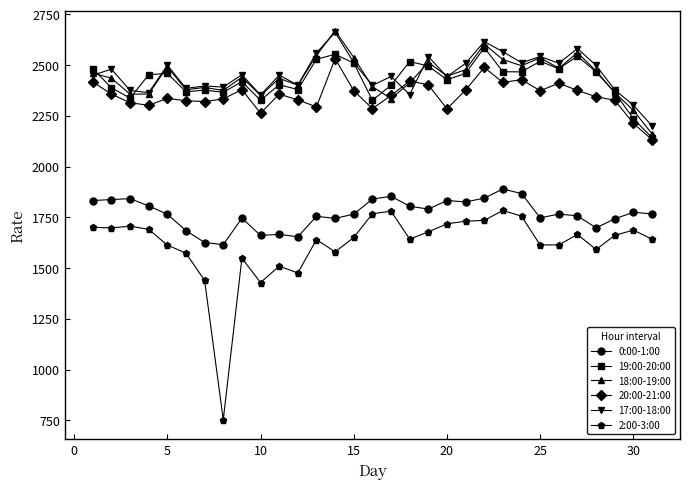

What is the highest value of the 2:00-3:00 series?

1784.0